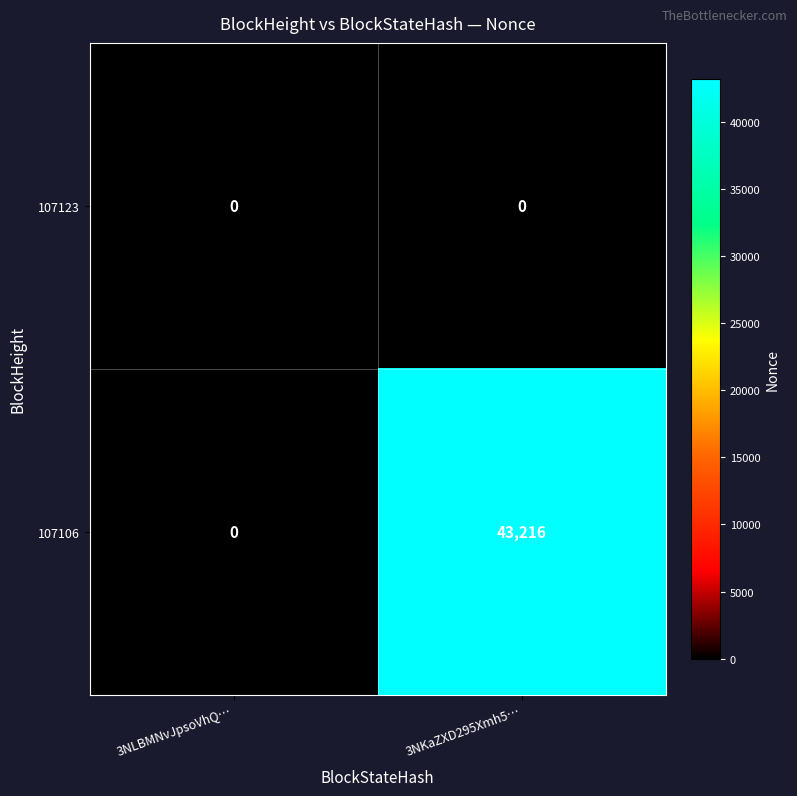

Which series has the largest total across all categories?

107106